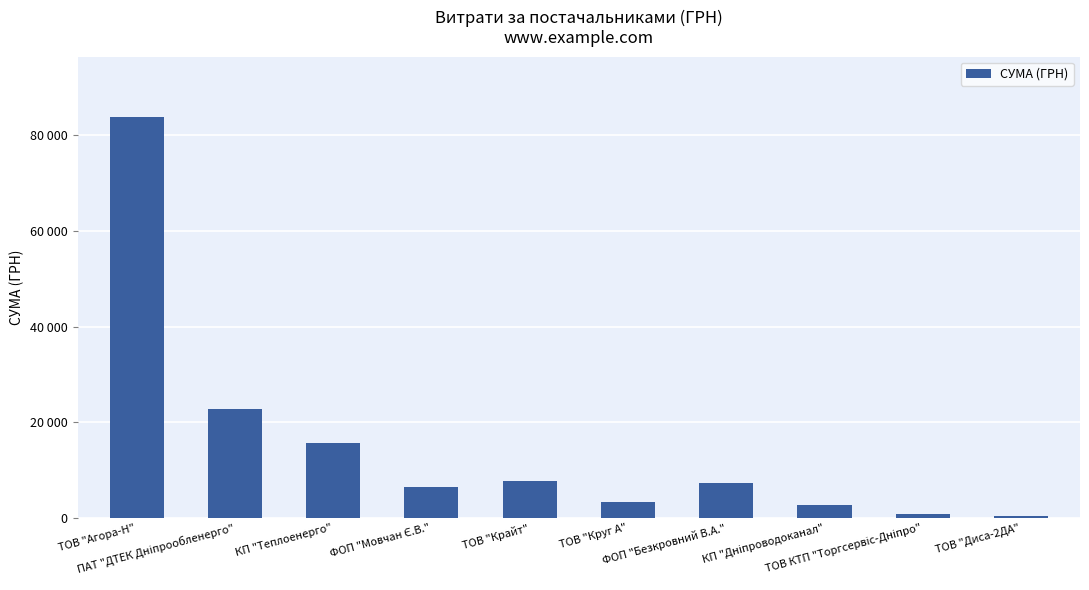

List the labels in order of value, smallest first.

ТОВ "Диса-2ДА", ТОВ КТП "Торгсервіс-Дніпро", КП "Дніпроводоканал", ТОВ "Круг А", ФОП "Мовчан Є.В.", ФОП "Безкровний В.А.", ТОВ "Крайт", КП "Теплоенерго", ПАТ "ДТЕК Дніпрообленерго", ТОВ "Агора-Н"